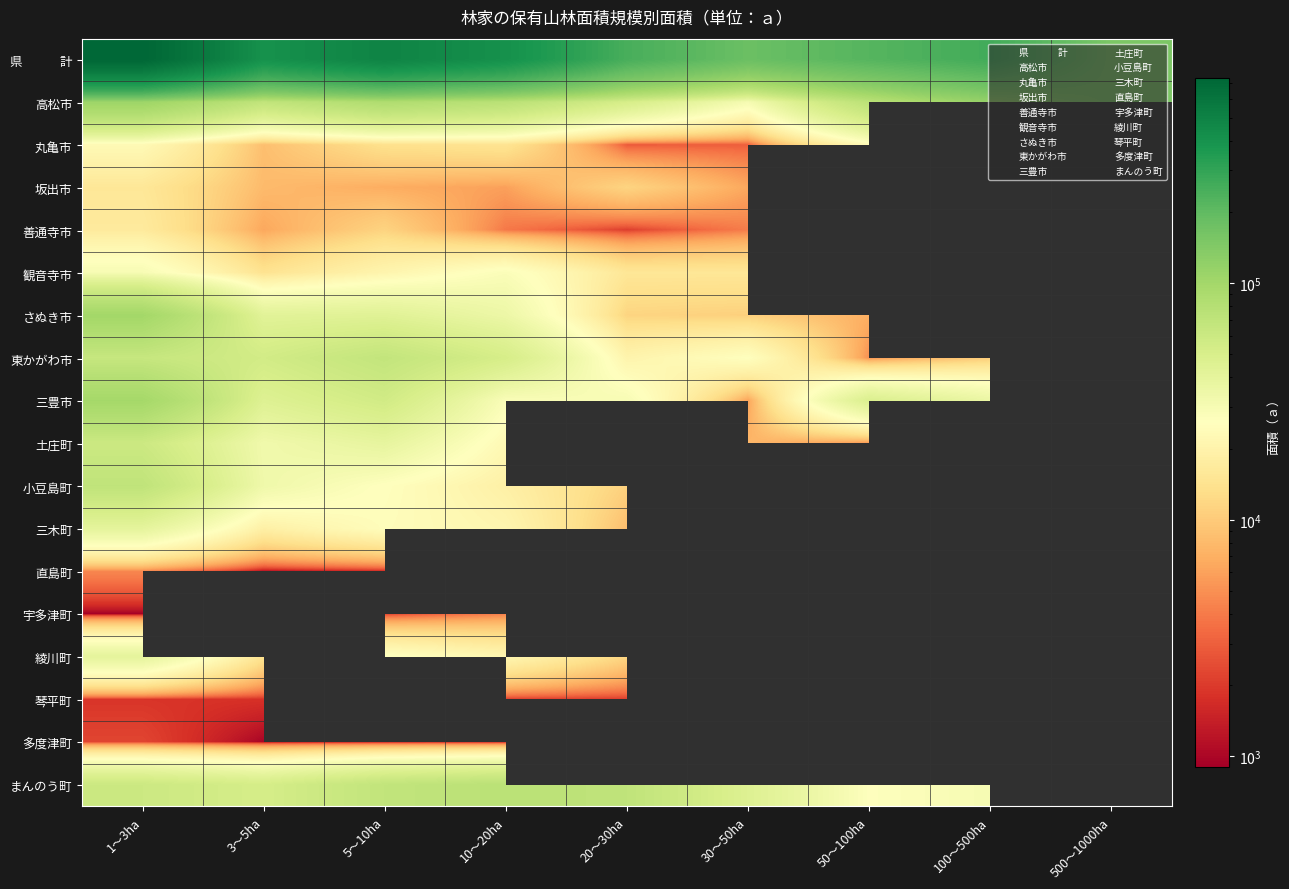

The 小豆島町 series shows 18754 at 3. True or false?

True